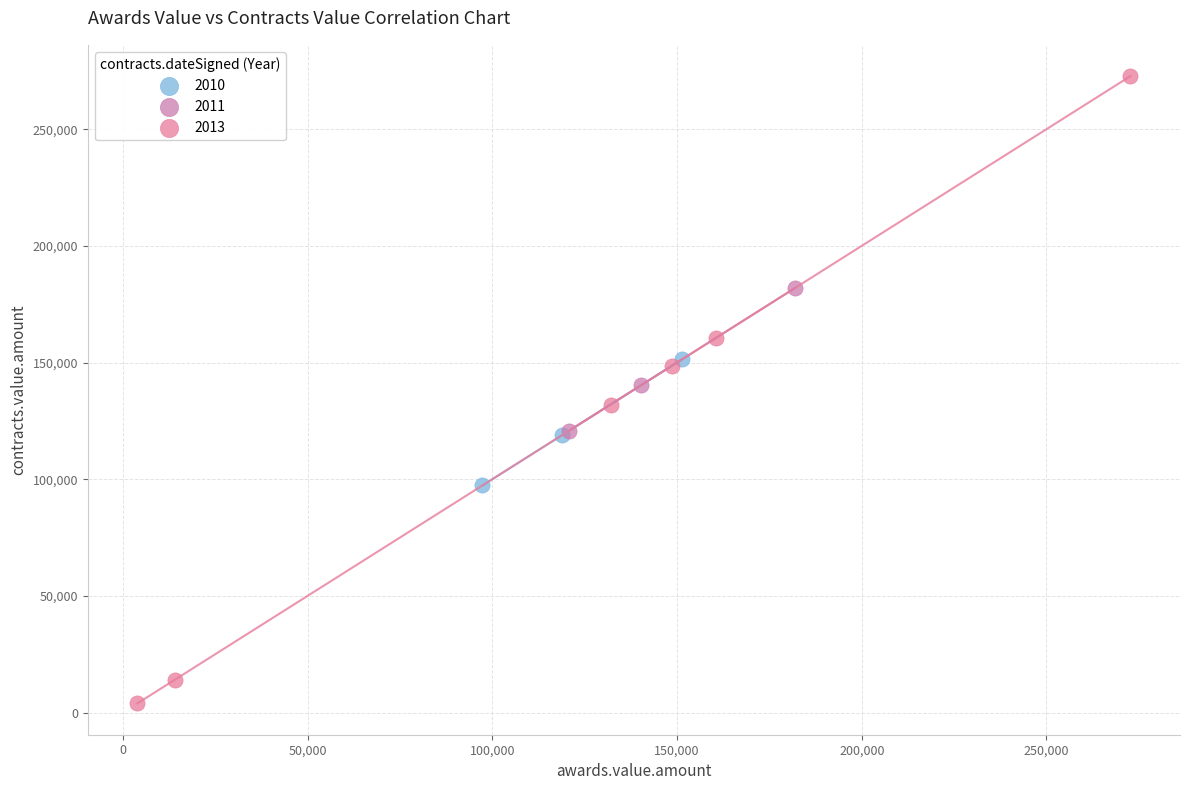

Which series has the widest spread of Y values?

2013